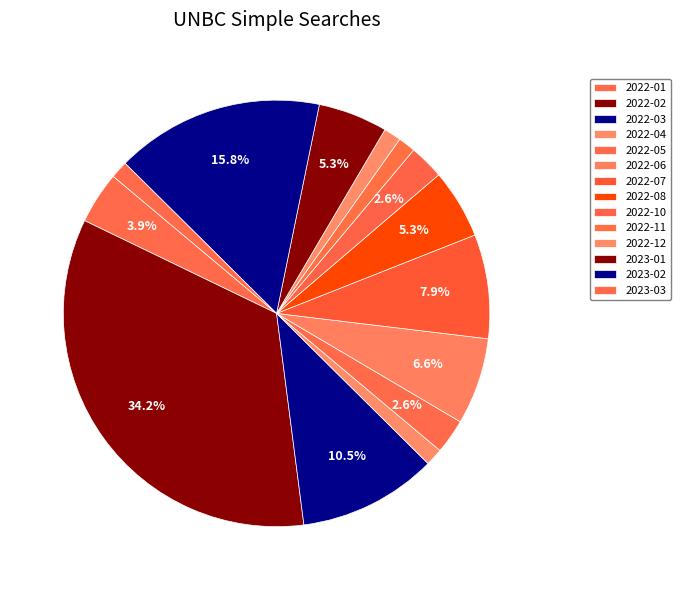

What is the largest slice in the pie chart?

2022-02